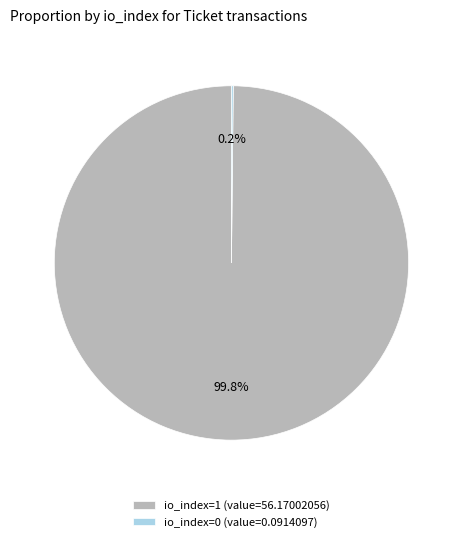

To the nearest percent, what is the average slice percentage?

50%